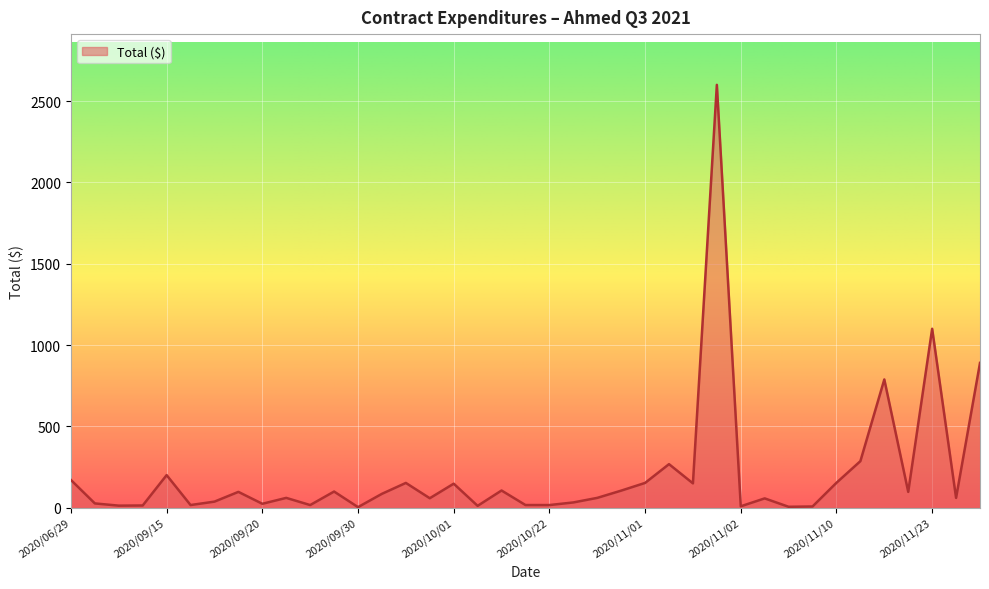

What is the difference between the maximum and minimum values?

2596.9